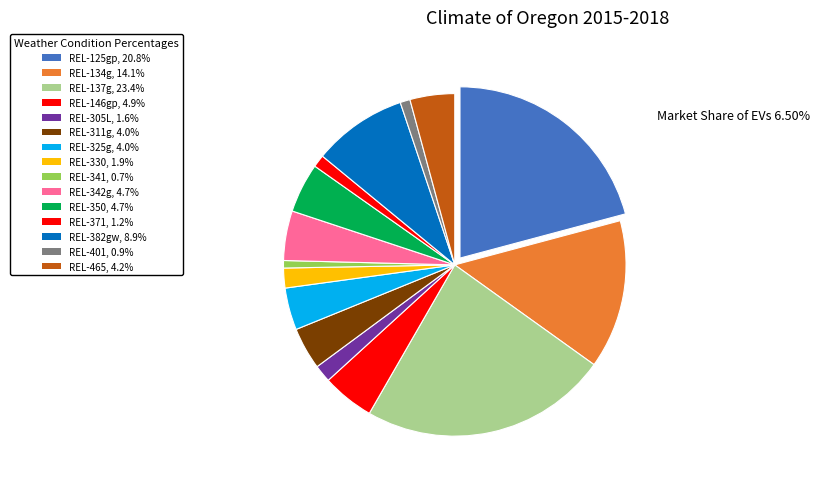

How many slices are in this pie chart?

15